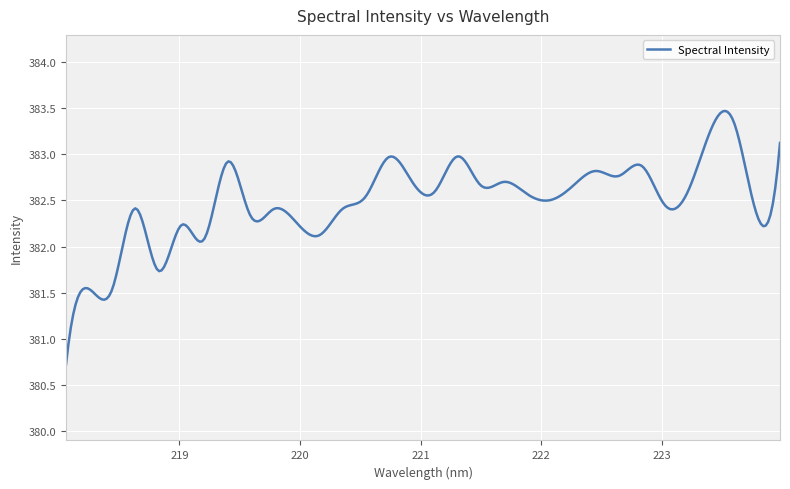

What is the minimum value shown in the chart?

380.7